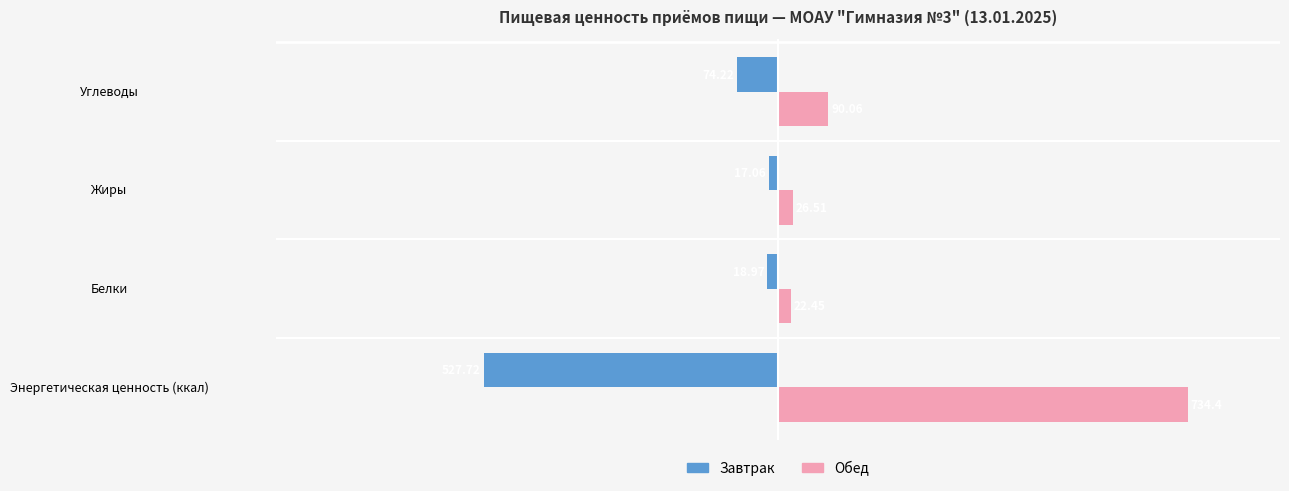

At which category is the sum across all series the highest?

Энергетическая ценность (ккал)